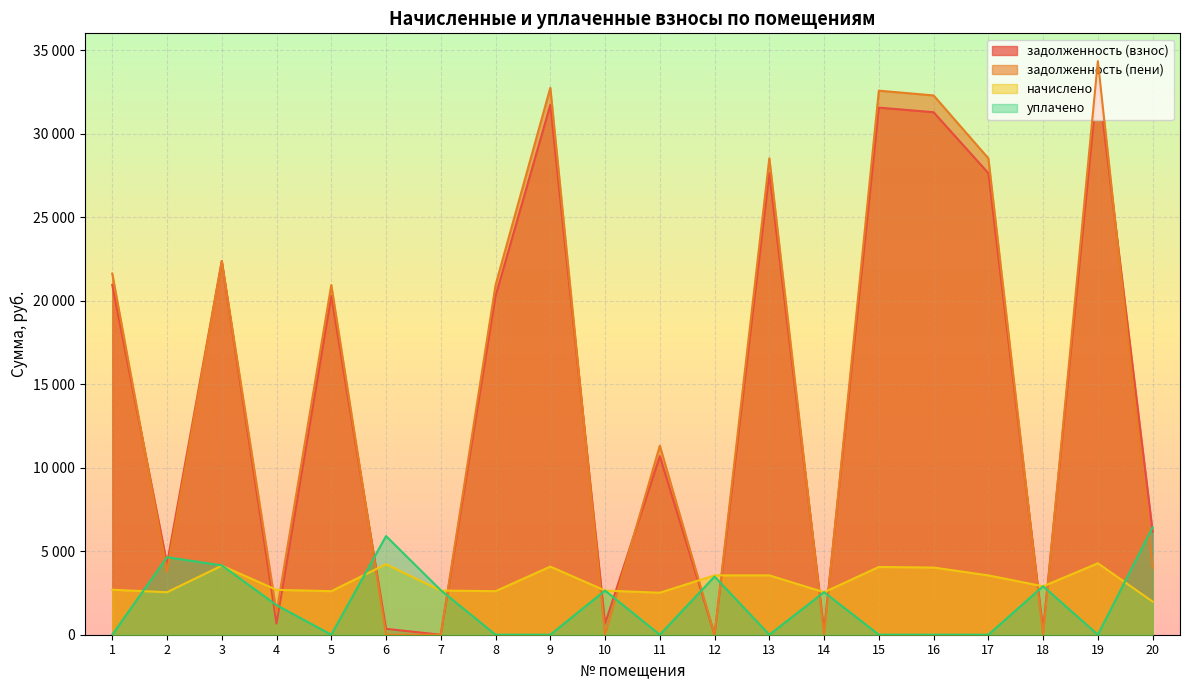

What is the difference between the second highest and second lowest values in the уплачено series?

5906.4